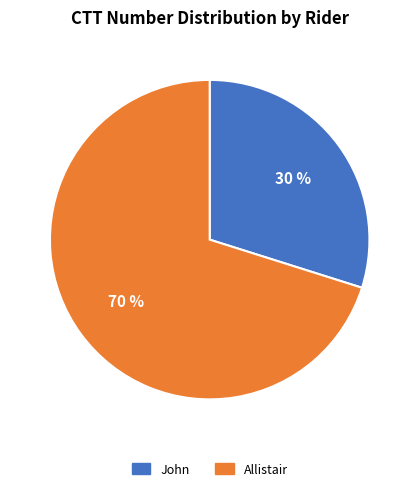

To the nearest percent, what portion does Allistair represent?

70%